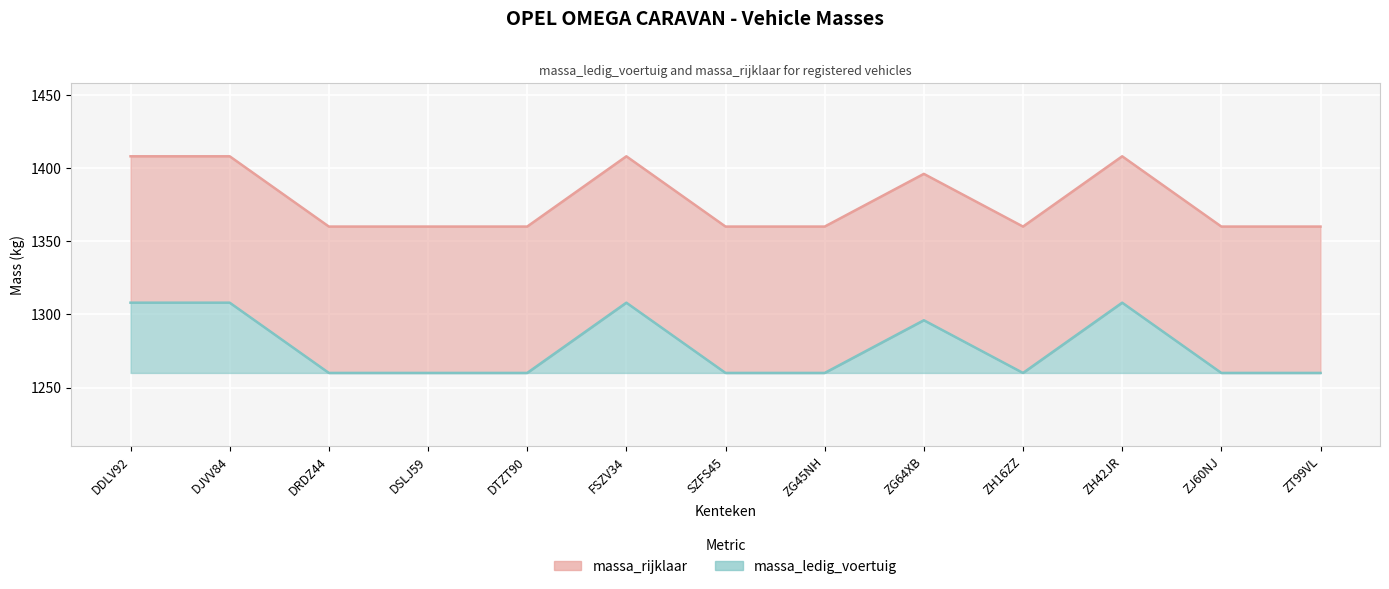

Which series changed the most between ZH42JR and ZT99VL?

massa_ledig_voertuig